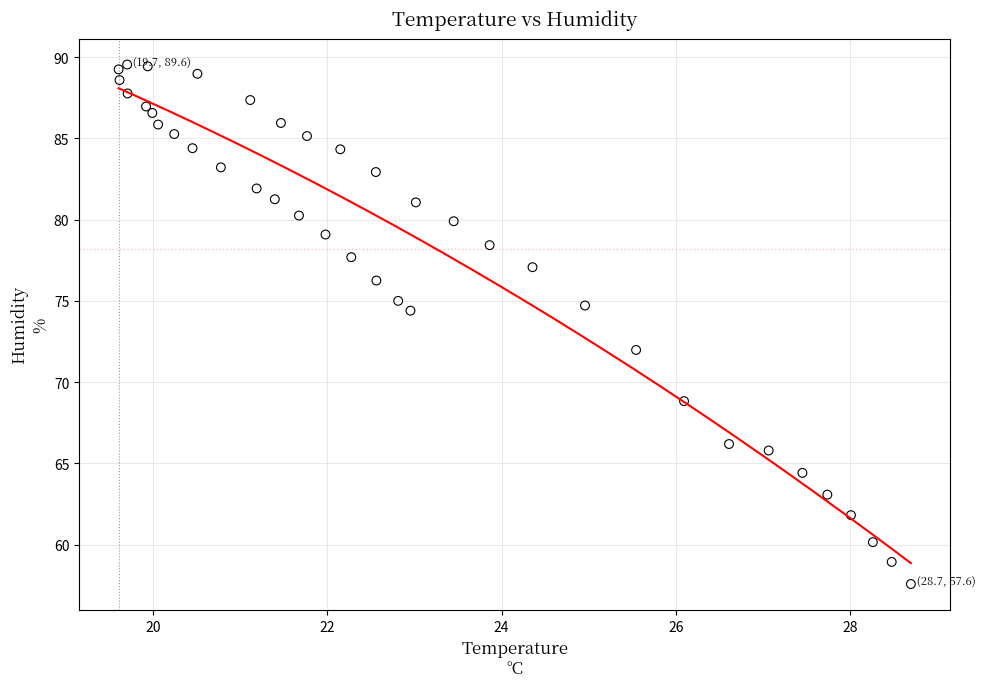

What Y value in the scatter plot is closest to 73?

72.0